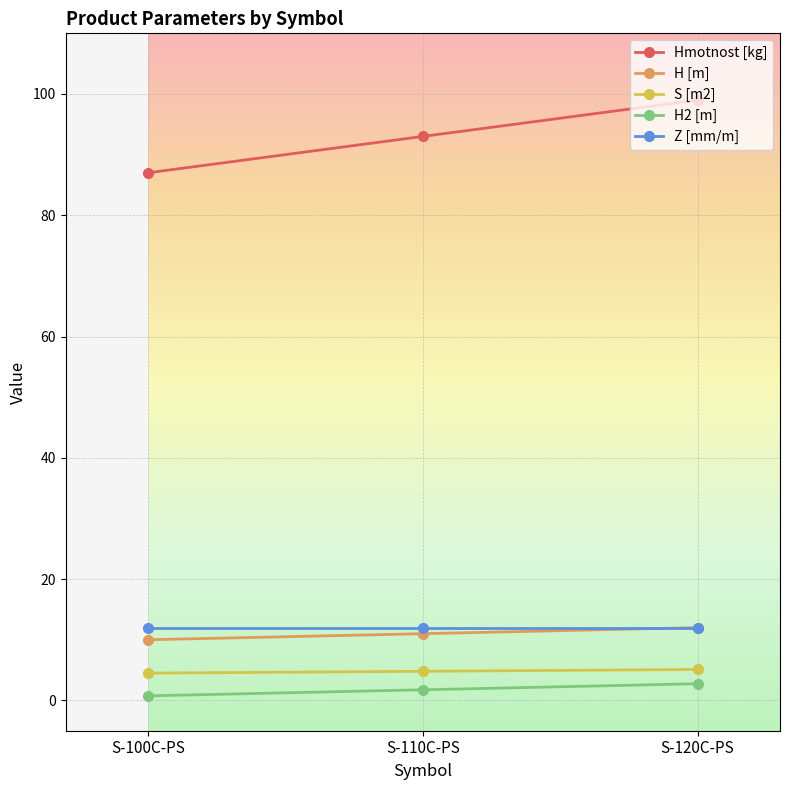

Does the chart display data point markers on the line(s)?

Yes